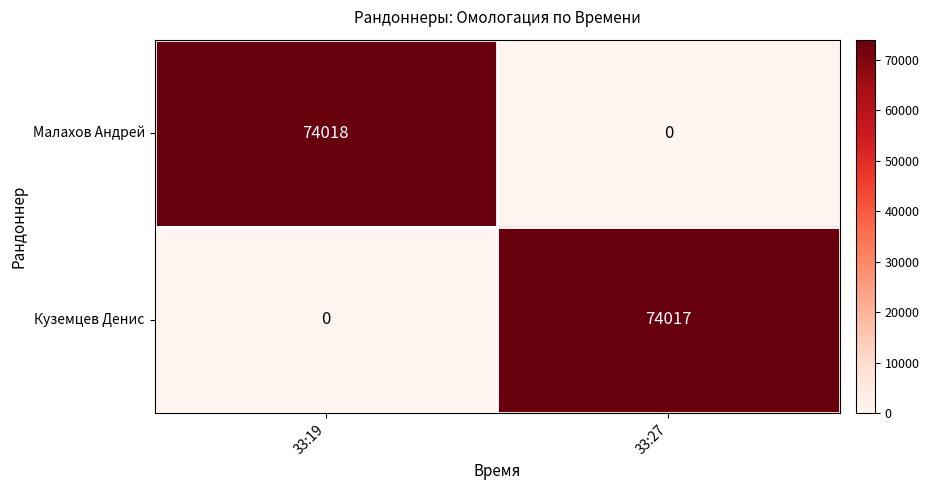

Which category has the highest value across all series?

33:19